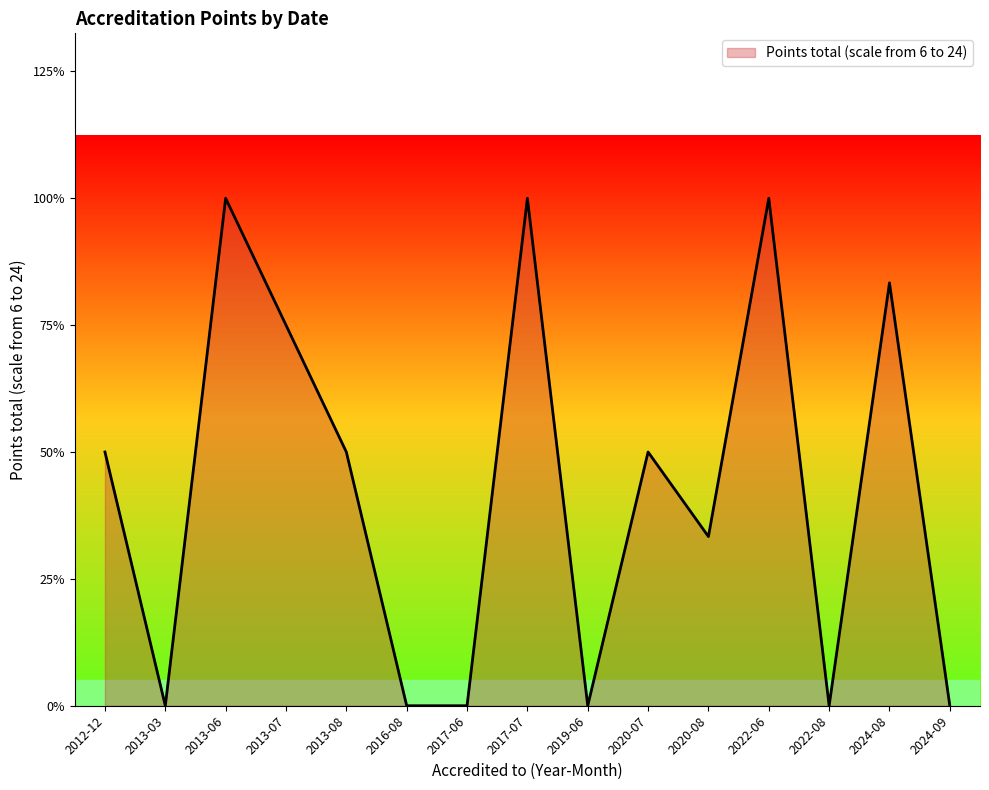

True or false: there are more than 0 points higher than both neighbors.

True